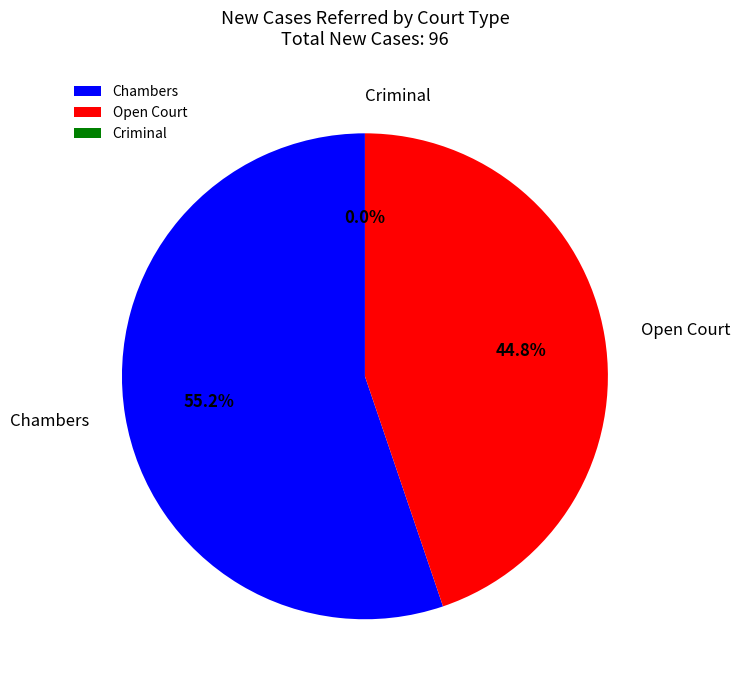

Count the number of slices in the pie.

3